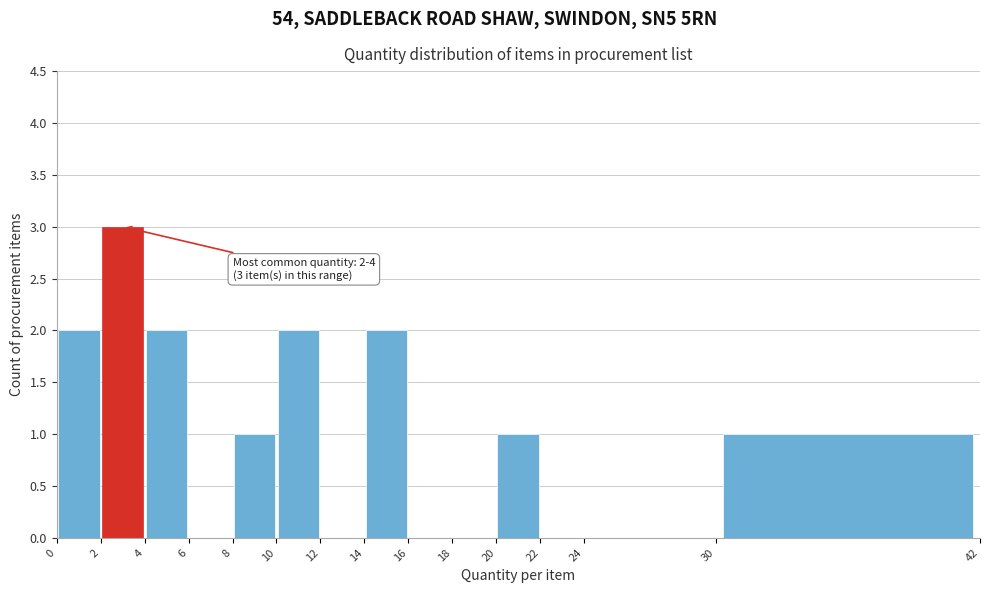

Which range on the x-axis has the tallest bar?

2 to 4